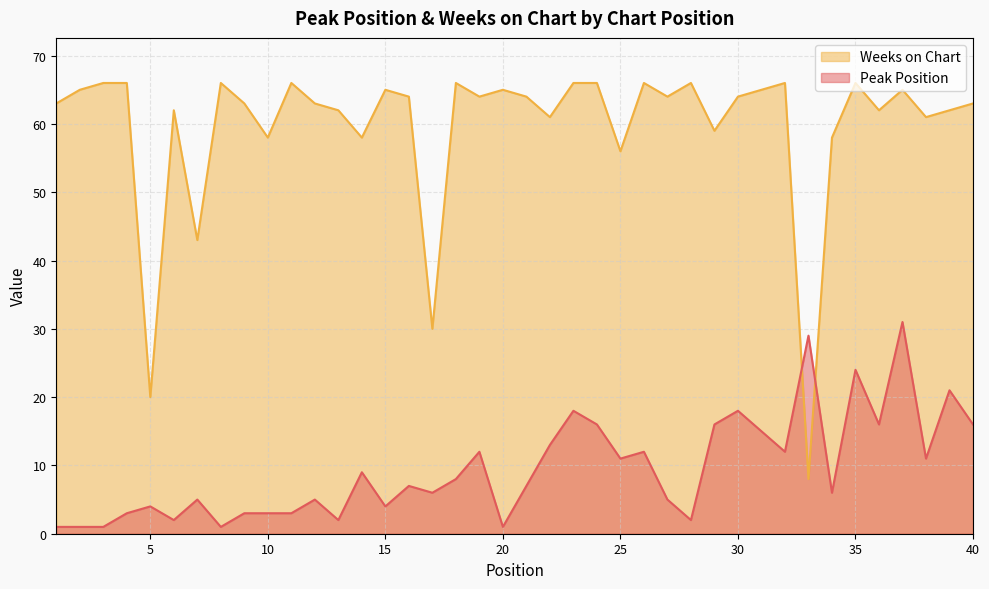

Is it true that Weeks on Chart equals 66 at 24?

True